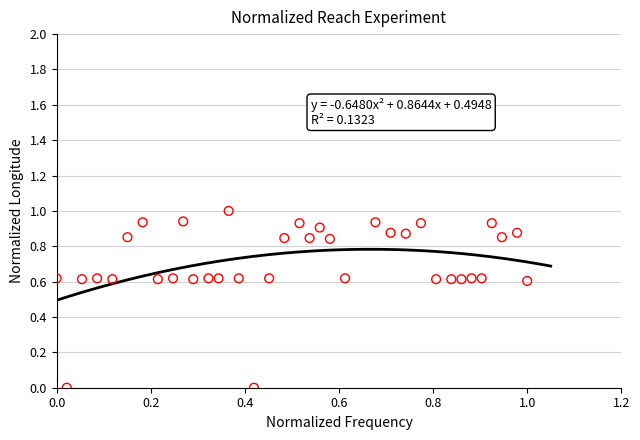

What is the range of X values (max minus min)?

1.0